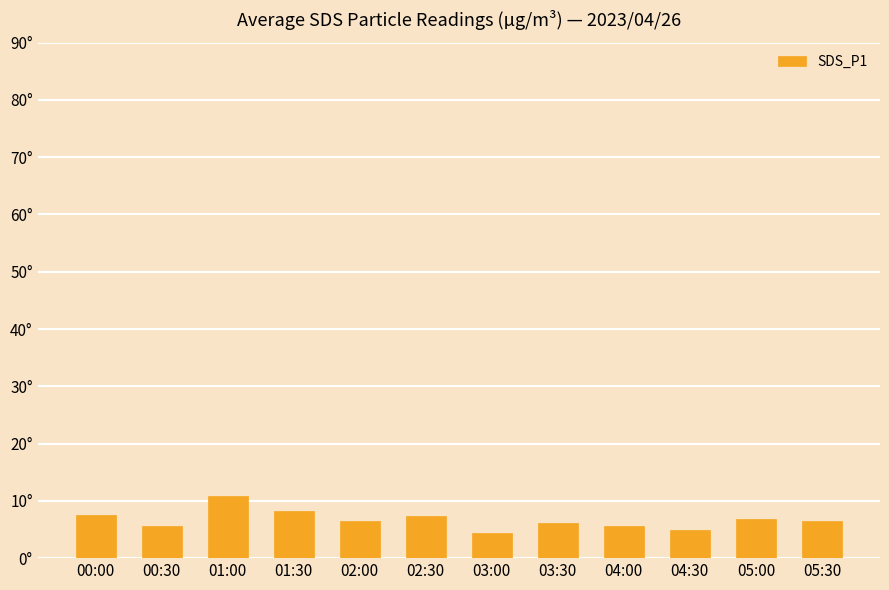

What is the label of the 3rd bar from the right?

04:30